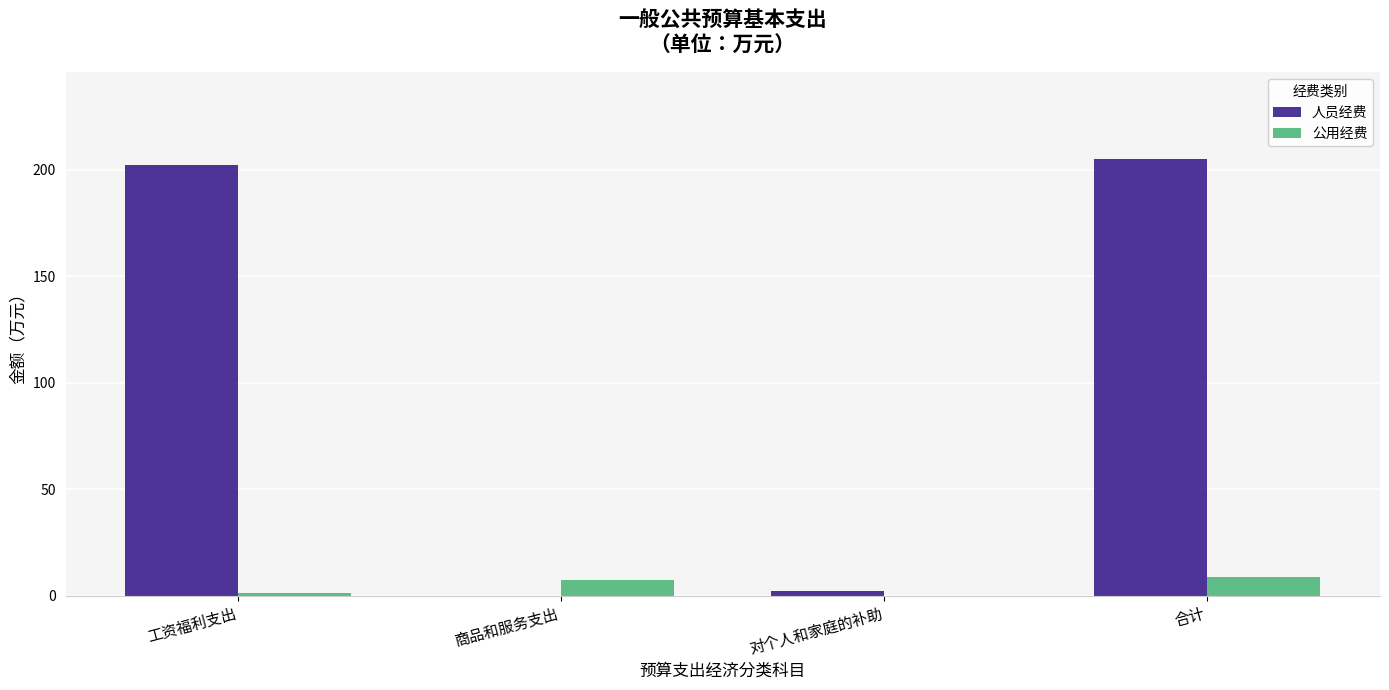

What is the difference between the 人员经费 values at 合计 and 工资福利支出?

2.4